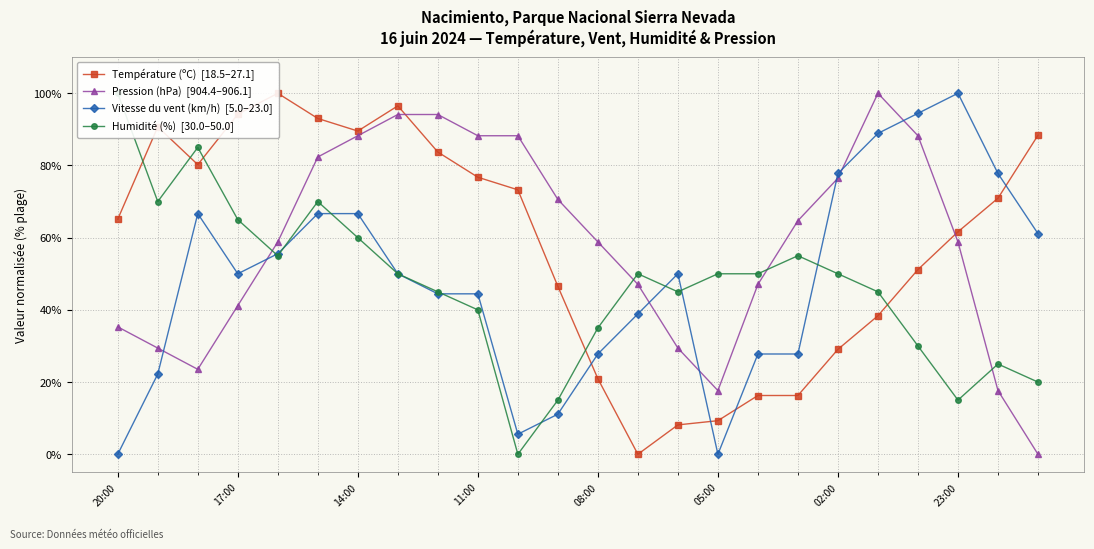

How many series are shown in this chart?

4